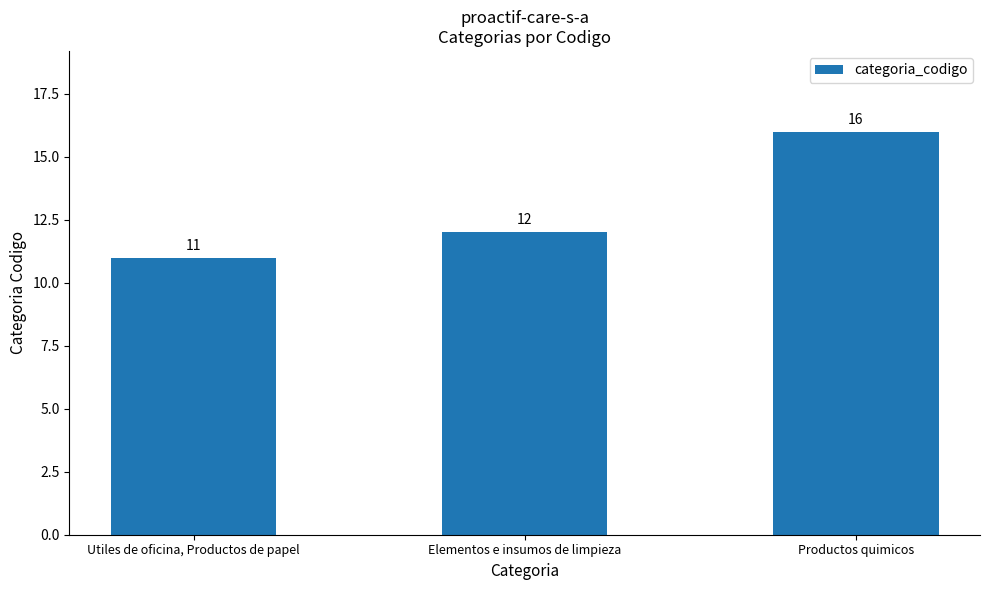

What is the label of the 1st bar from the left?

Utiles de oficina, Productos de papel